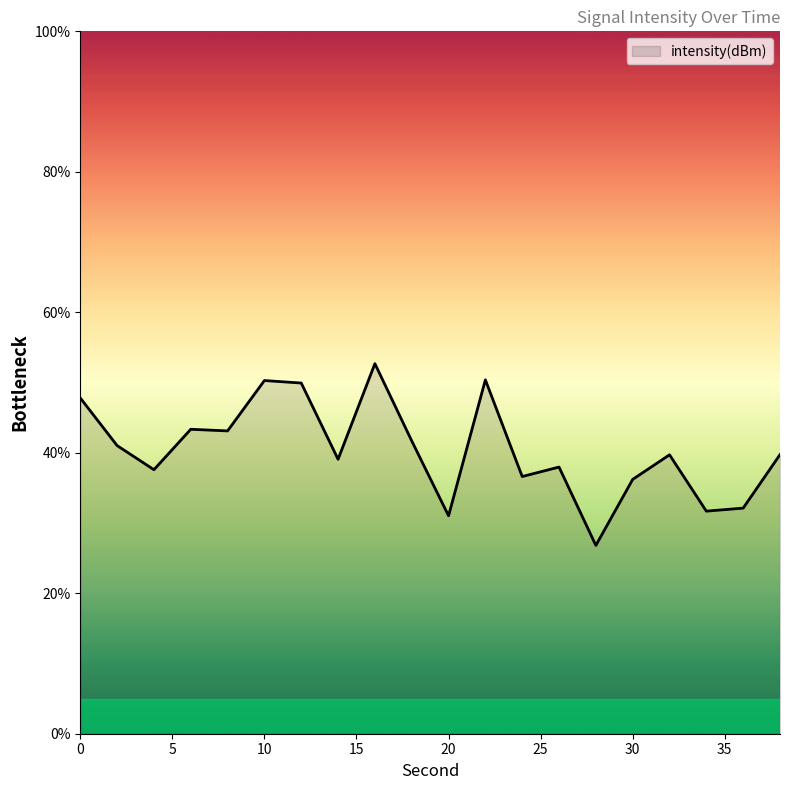

What is the difference between the maximum and minimum values?

25.9